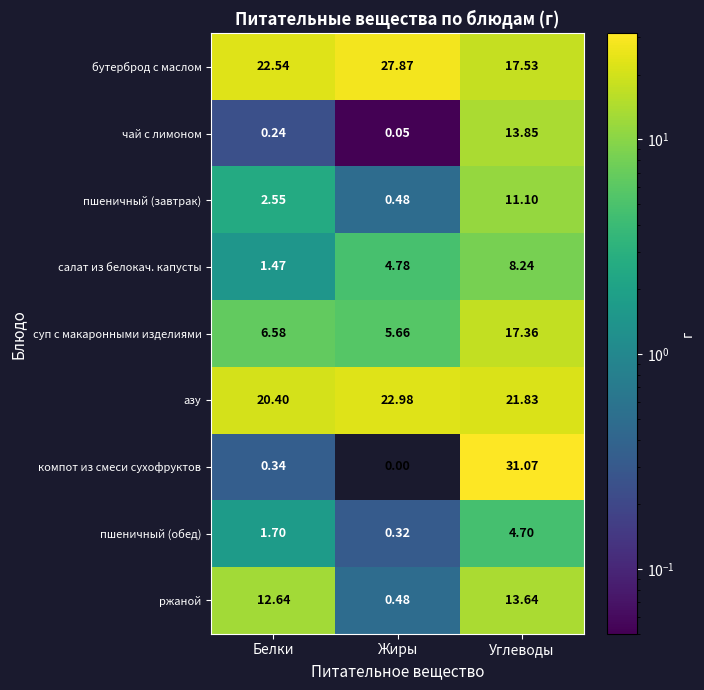

At which label does салат из белокач. капусты first exceed 4?

Жиры